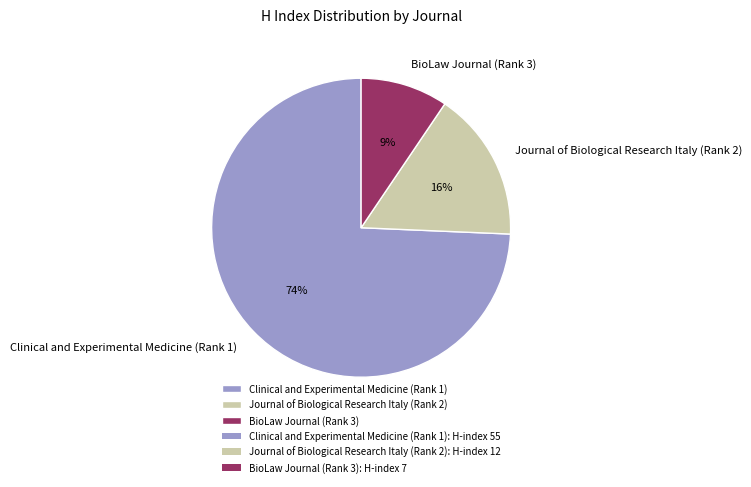

Which slice is the smallest?

BioLaw Journal (Rank 3)